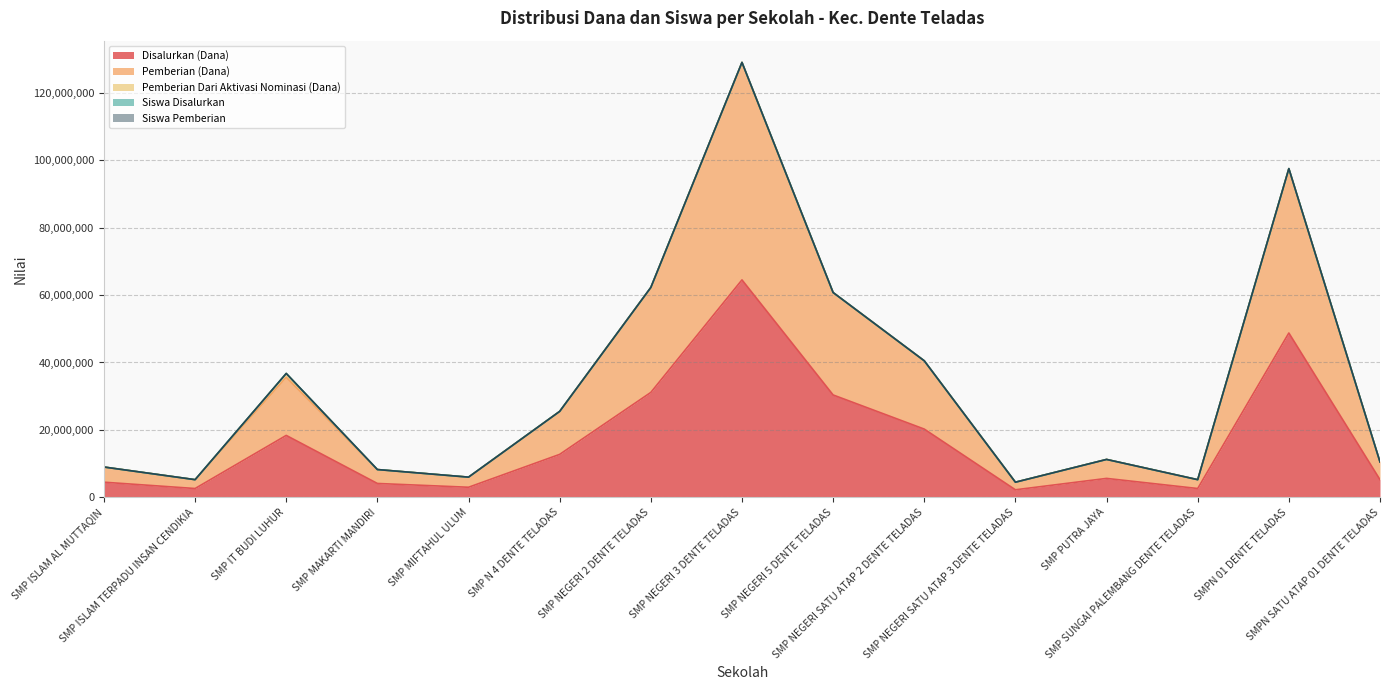

What is the highest value of the Pemberian (Dana) series?

129000000